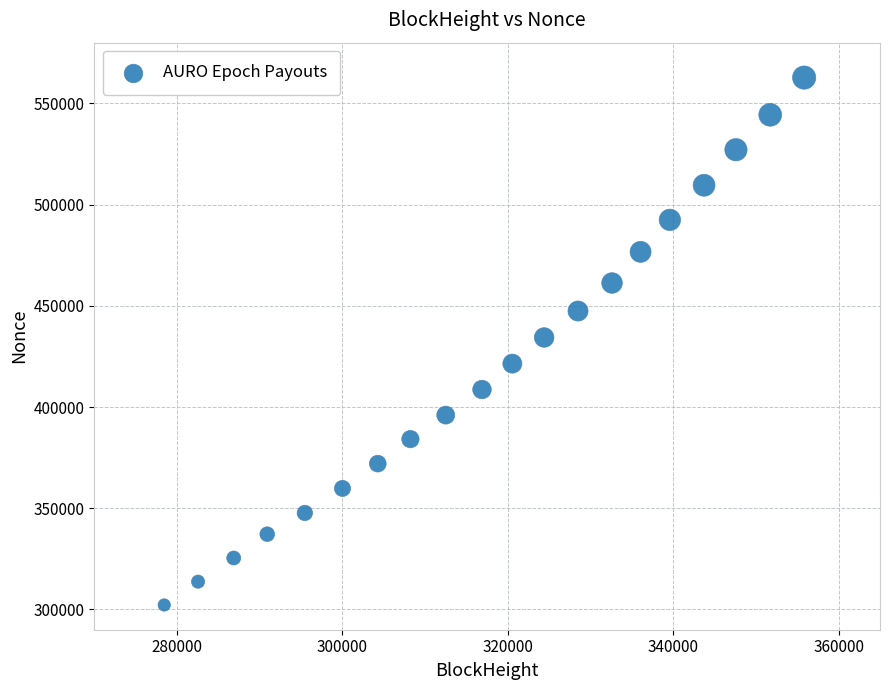

What is the range of Y values (max minus min)?

260524